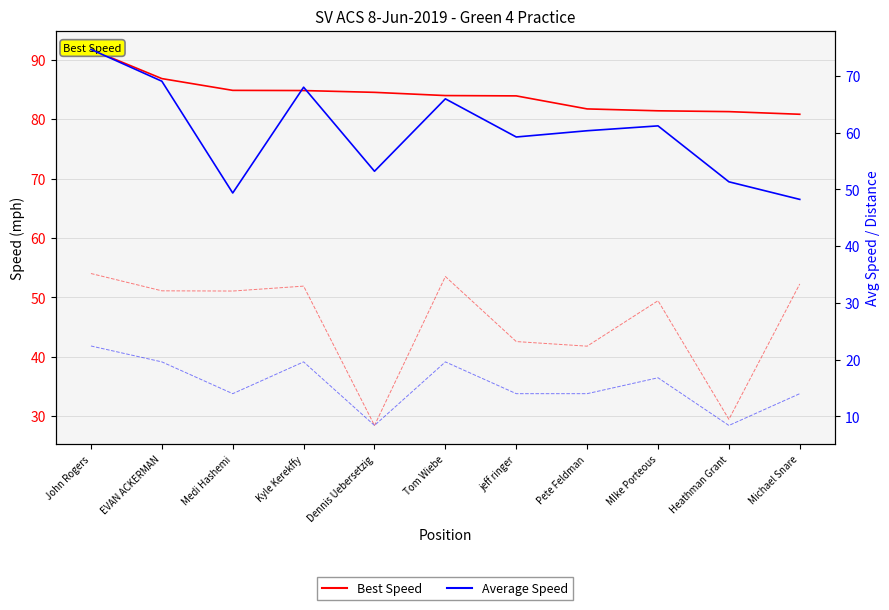

What position from the right is jeff ringer?

5